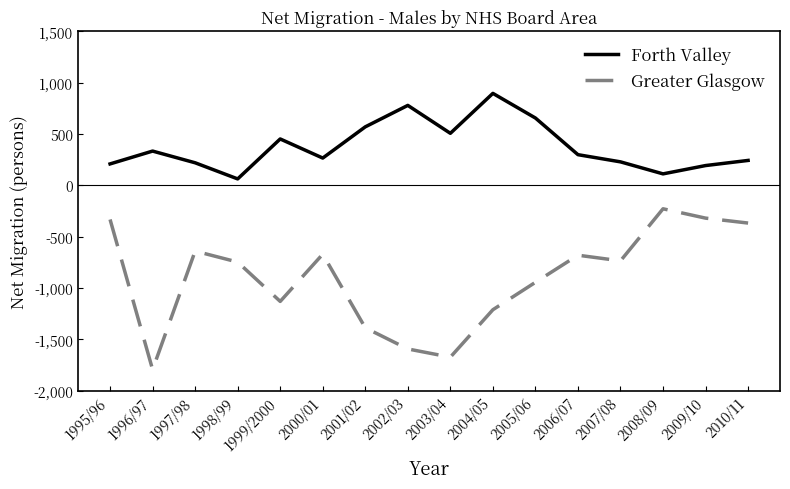

Rank the series at 1999/2000 from highest to lowest value.

Forth Valley, Greater Glasgow